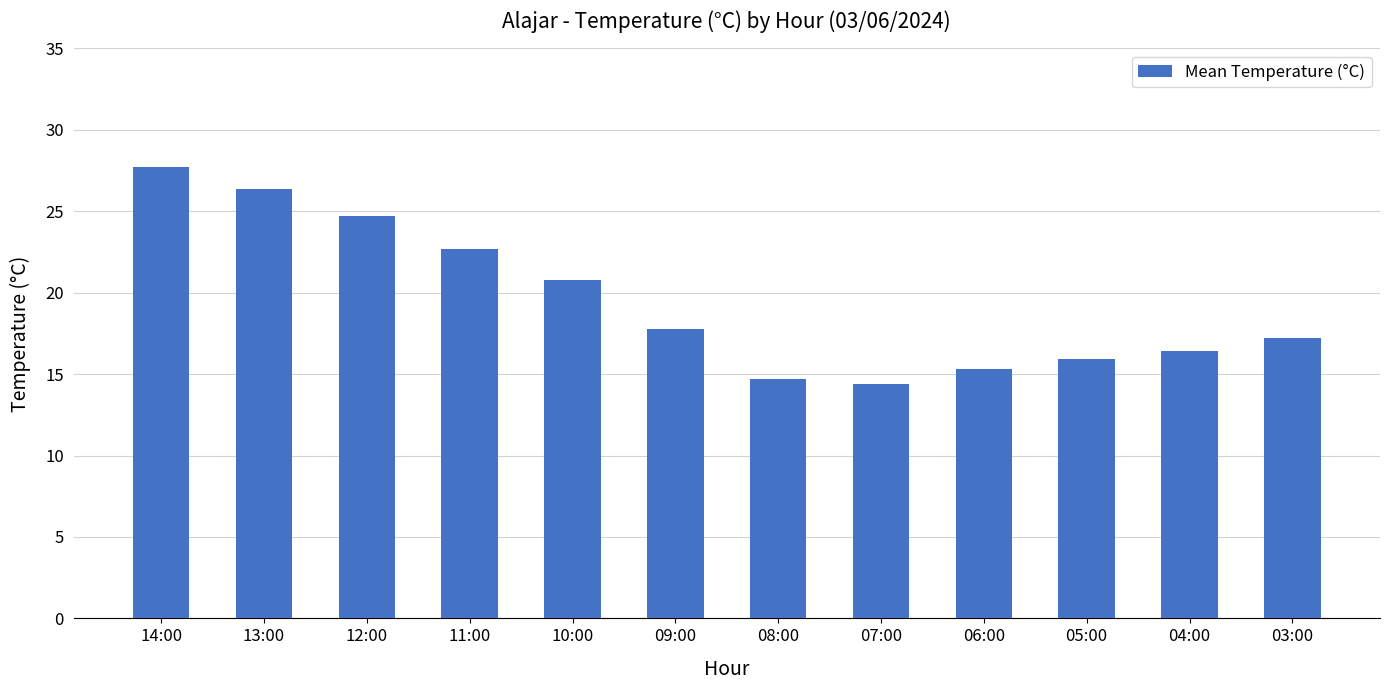

Are the bars horizontal?

No